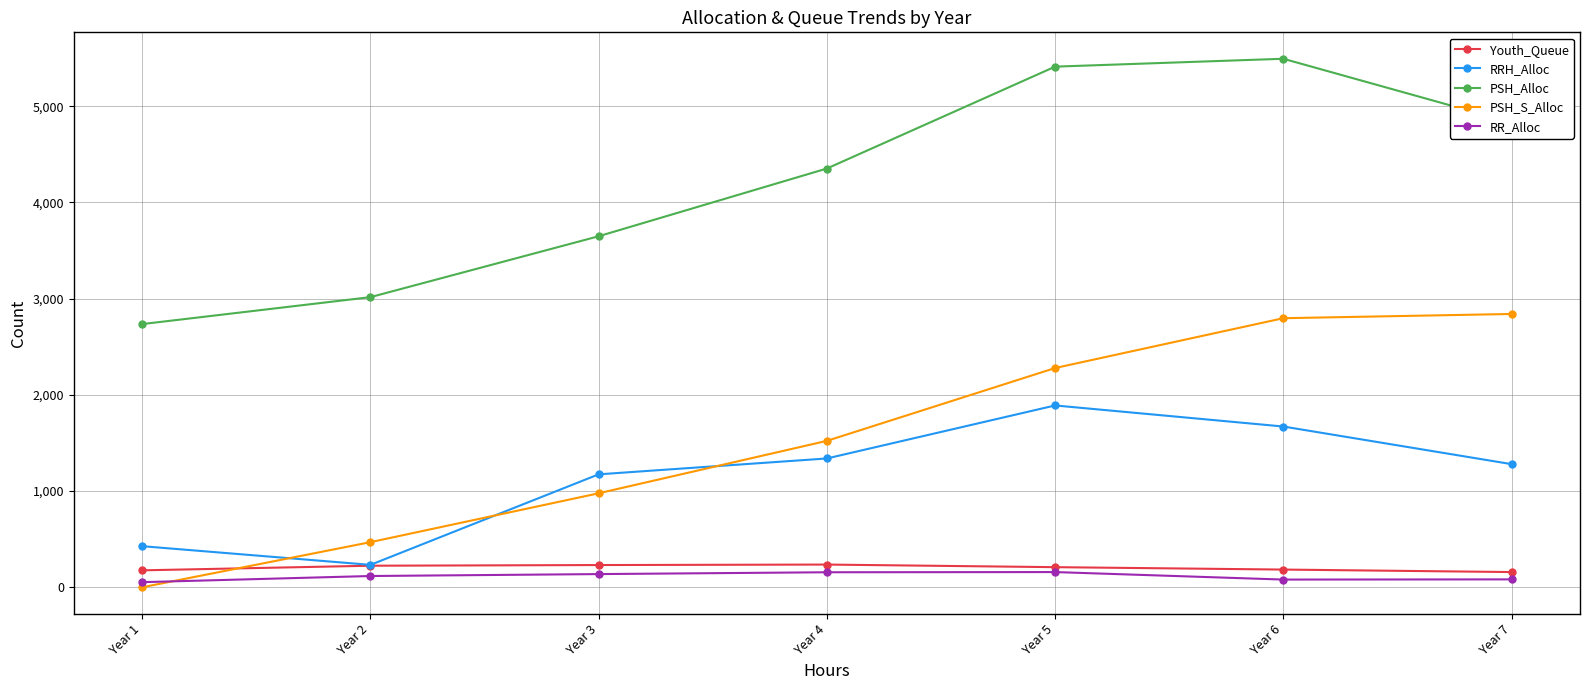

Is the value of PSH_Alloc at Year 1 greater than the value of PSH_S_Alloc at Year 3?

Yes